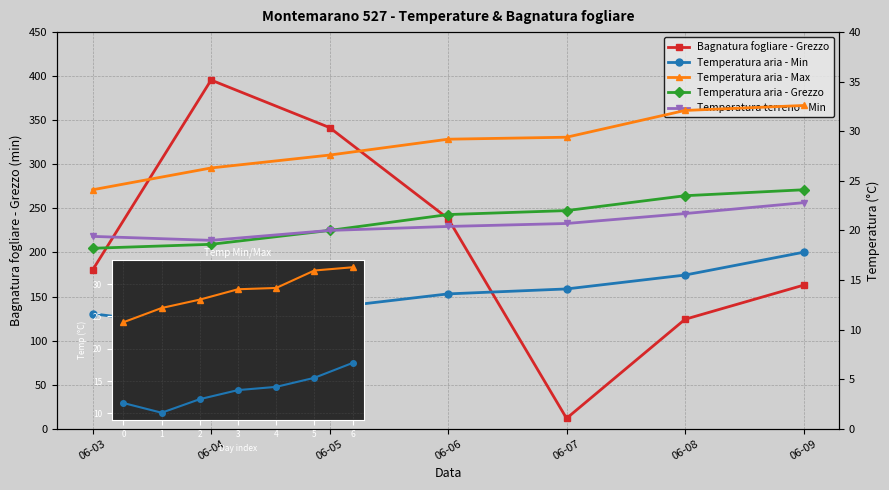

At which label is Temperatura terreno - Min closest to 20?

06-05